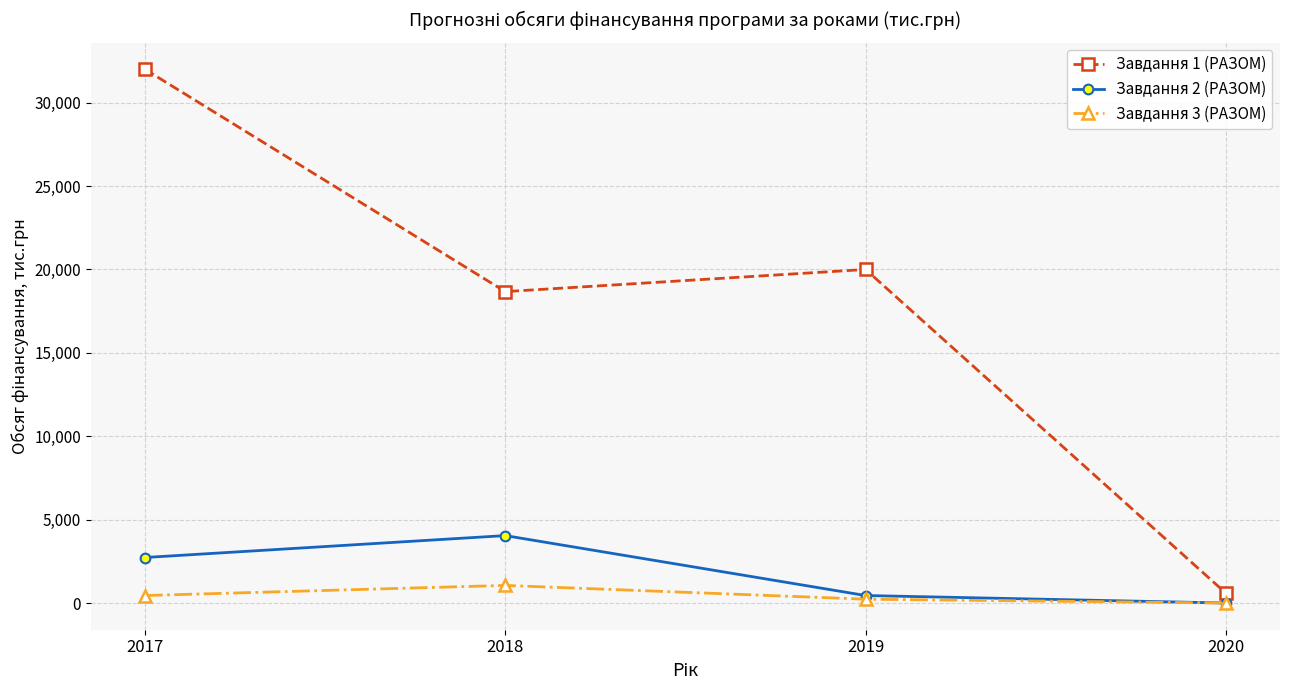

What is the difference between the Завдання 1 (РАЗОМ) values at 2017 and 2018?

13332.4